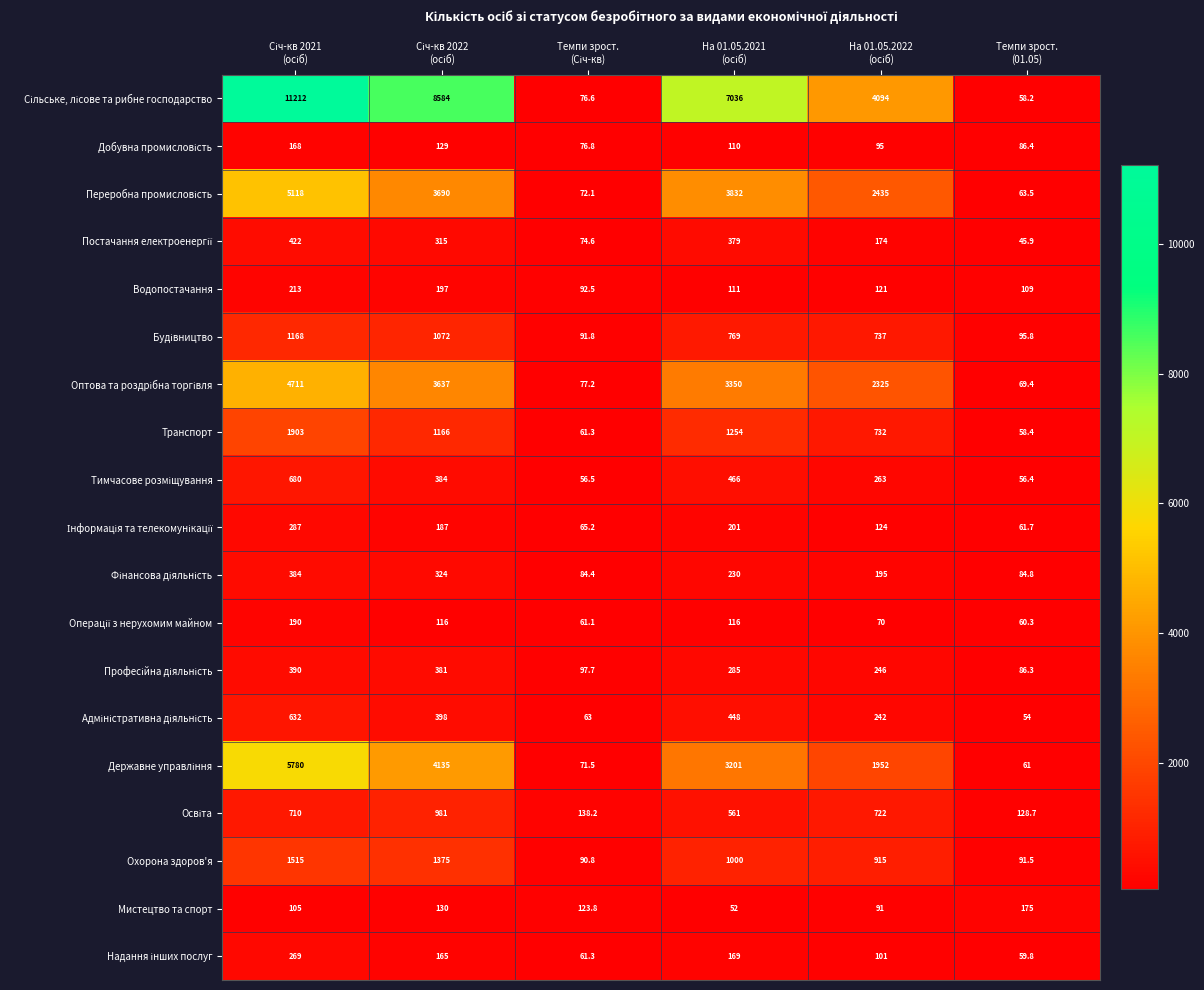

What is the smallest value displayed?

45.9